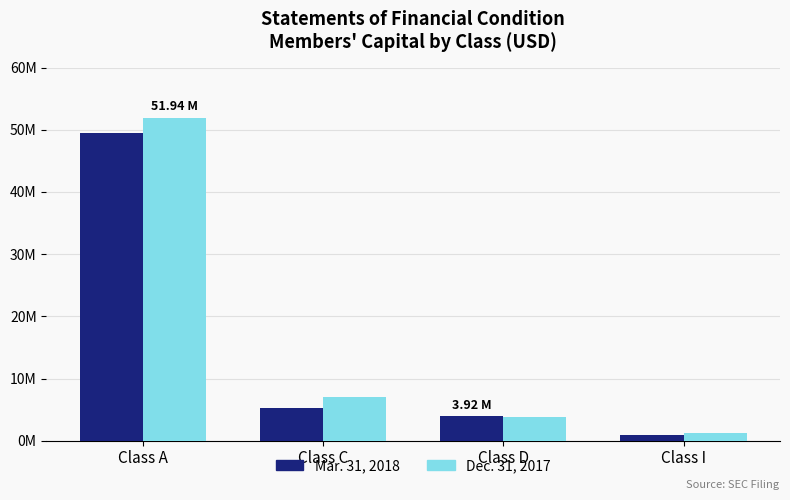

At which label does Dec. 31, 2017 first exceed 7082060?

Class A